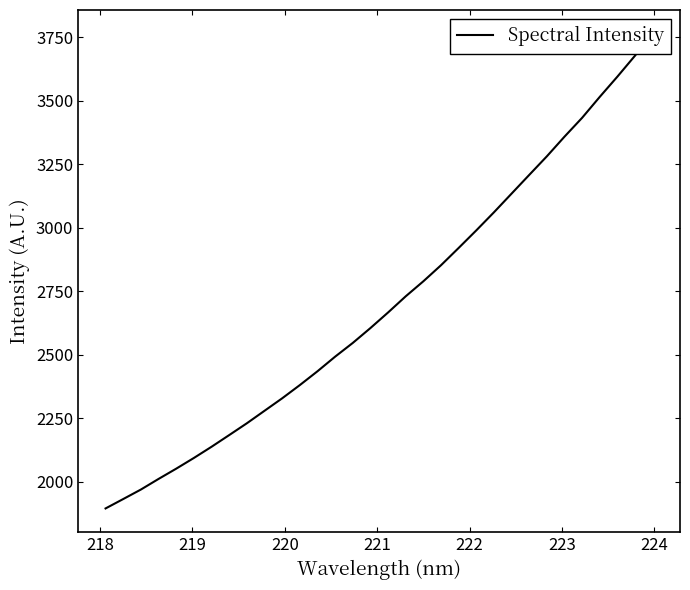

What is the average value?

2704.8